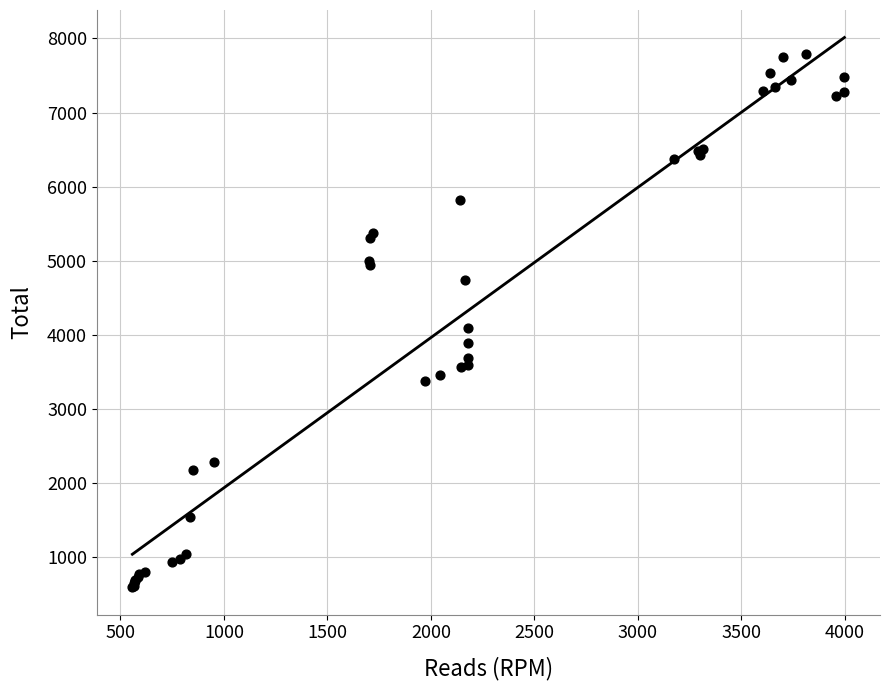

What Y value in the scatter plot is closest to 4191?

4092.4